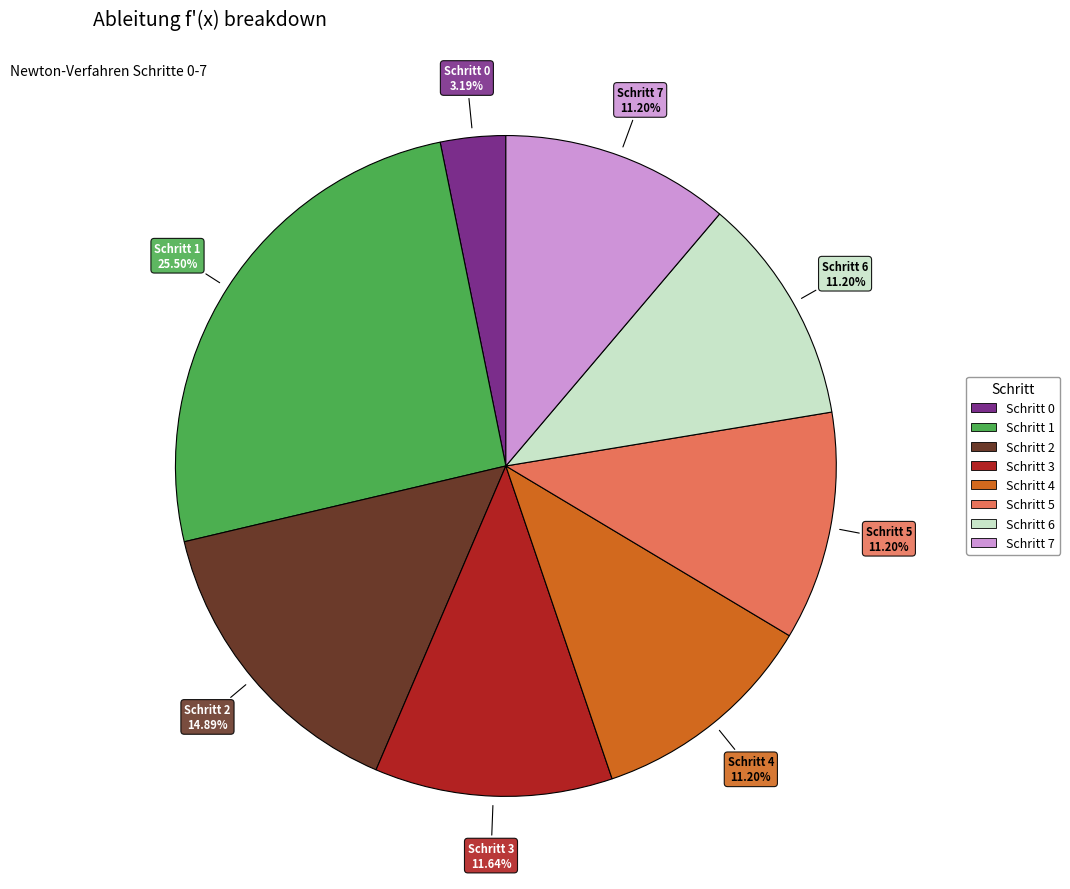

Does any single category account for the majority?

No